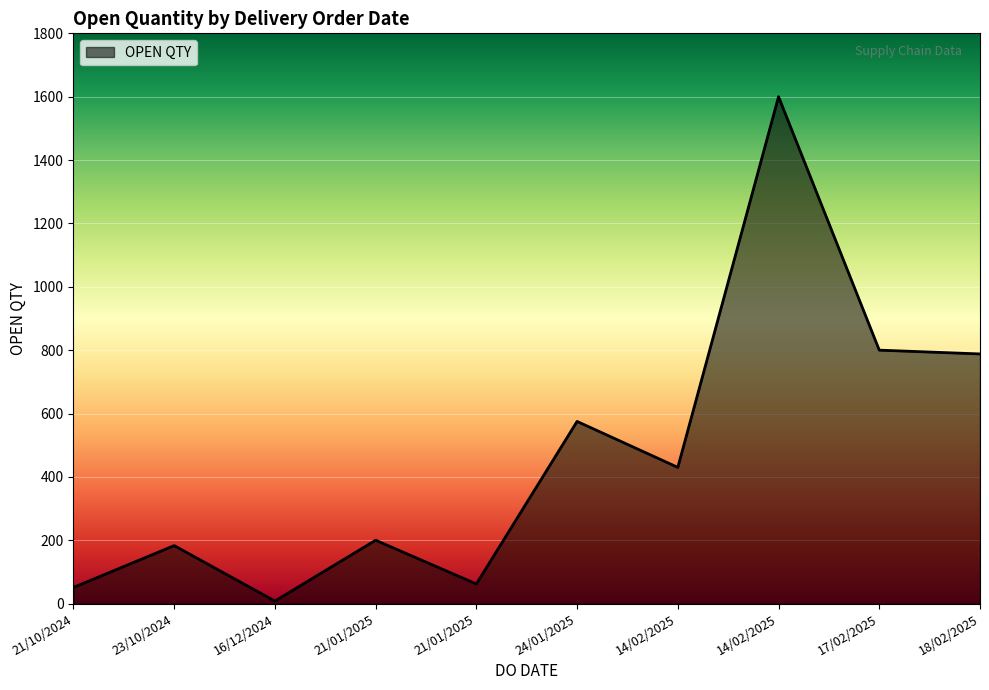

What is the label of the 10th point from the left?

18/02/2025